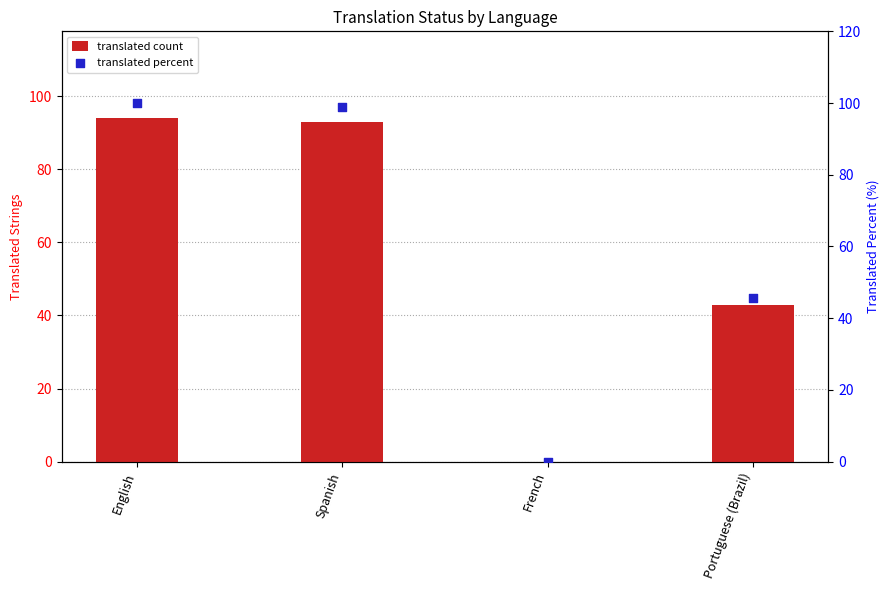

At which category is the sum across all series the highest?

English